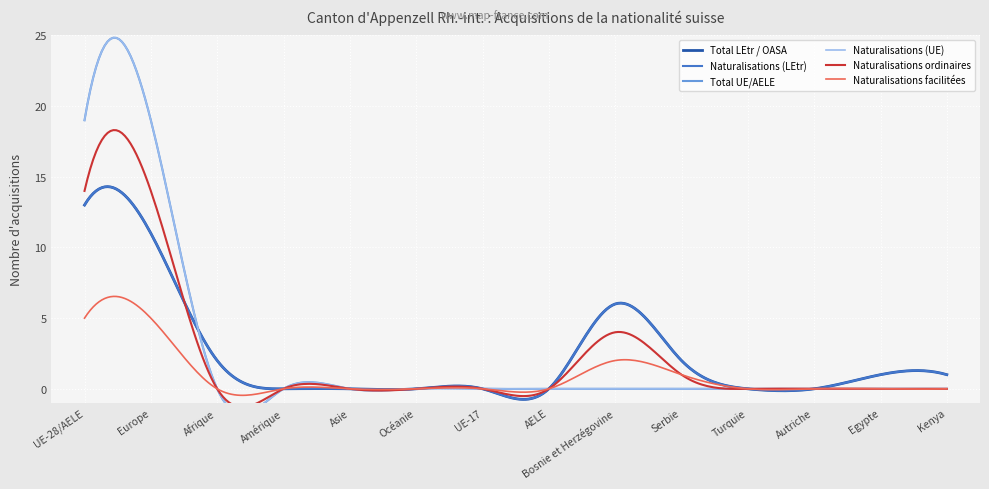

What is the difference between the highest and lowest values at Serbie?

2